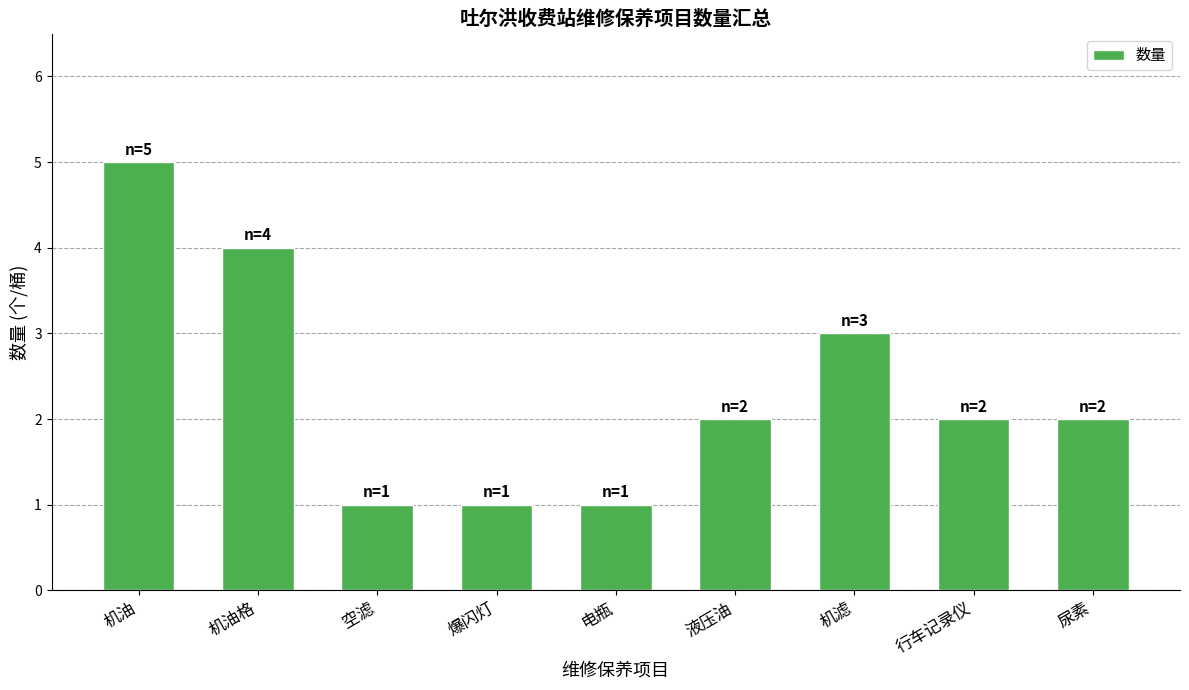

How many bars are there in total?

9